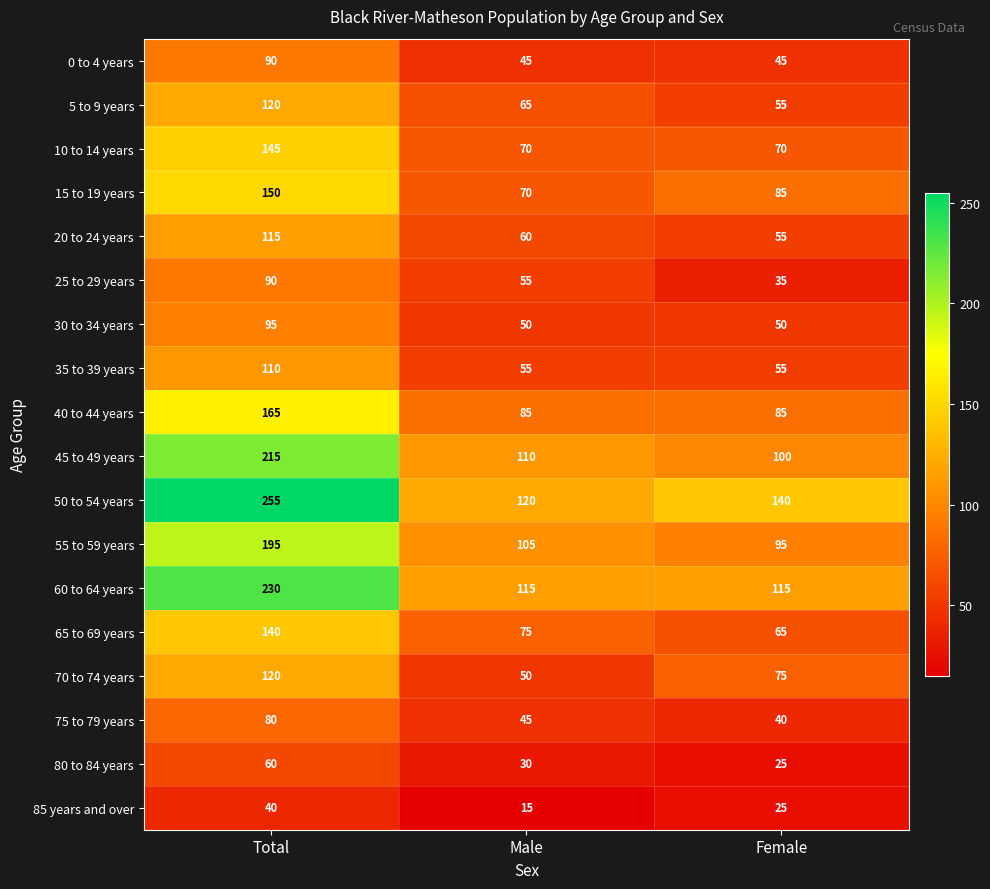

What is the sum of all 55 to 59 years values?

395